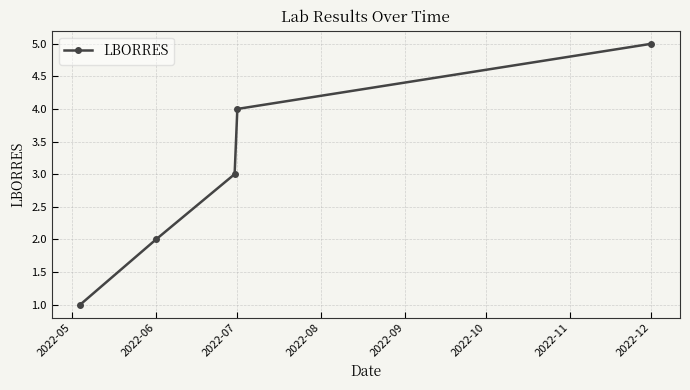

What is the maximum value shown in the chart?

5